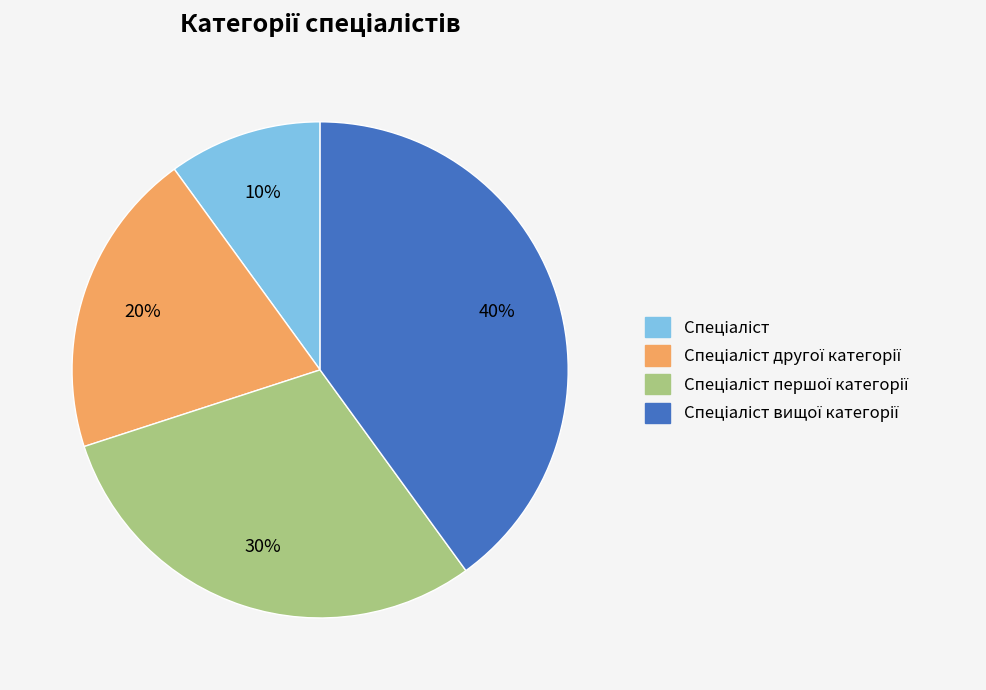

To the nearest percent, what is the difference between the largest and smallest slice percentages?

30%